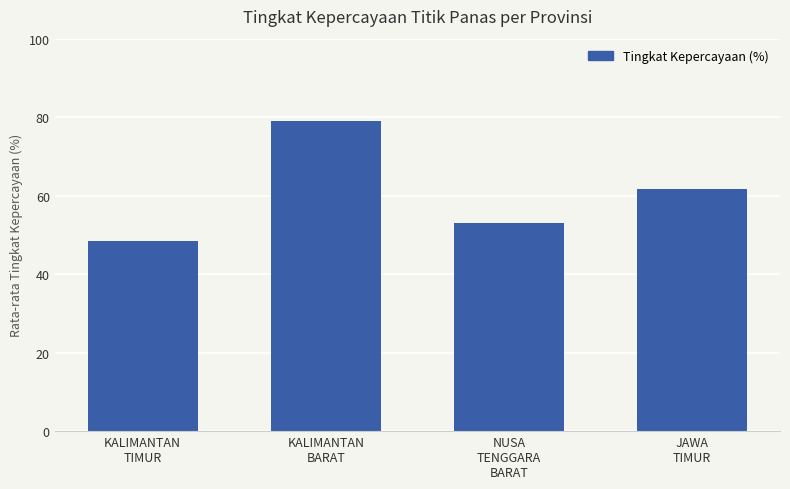

Which has a higher value, JAWA
TIMUR or KALIMANTAN
BARAT?

KALIMANTAN
BARAT